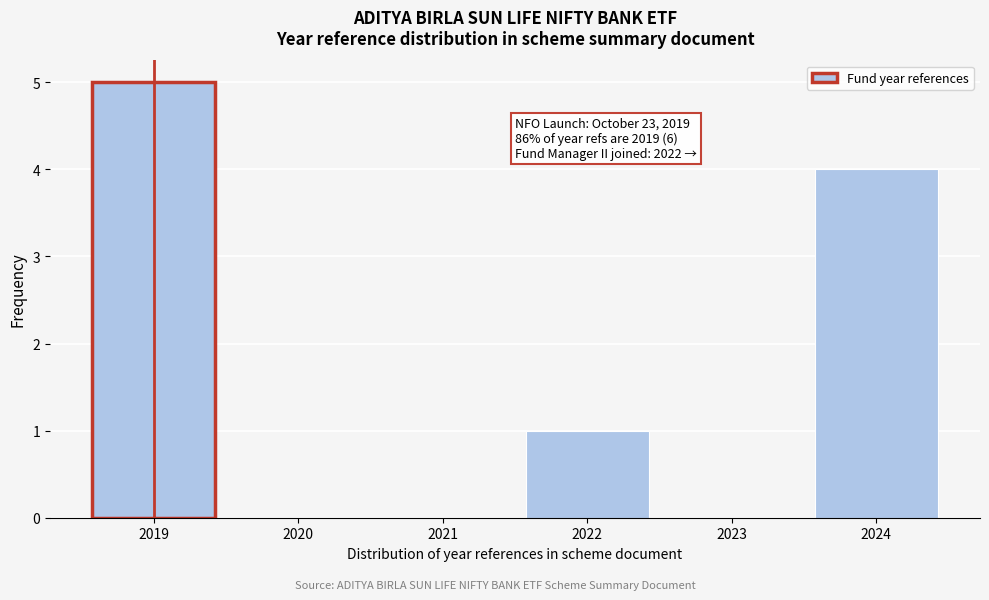

Reading right to left, extract all data points from this chart.

2024=4	2023=0	2022=1	2021=0	2020=0	2019=5